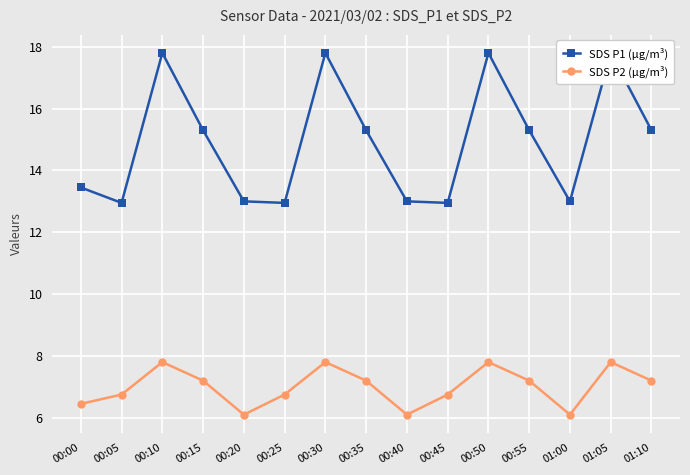

List the series in order of their peak value, lowest first.

SDS P2 (µg/m³), SDS P1 (µg/m³)